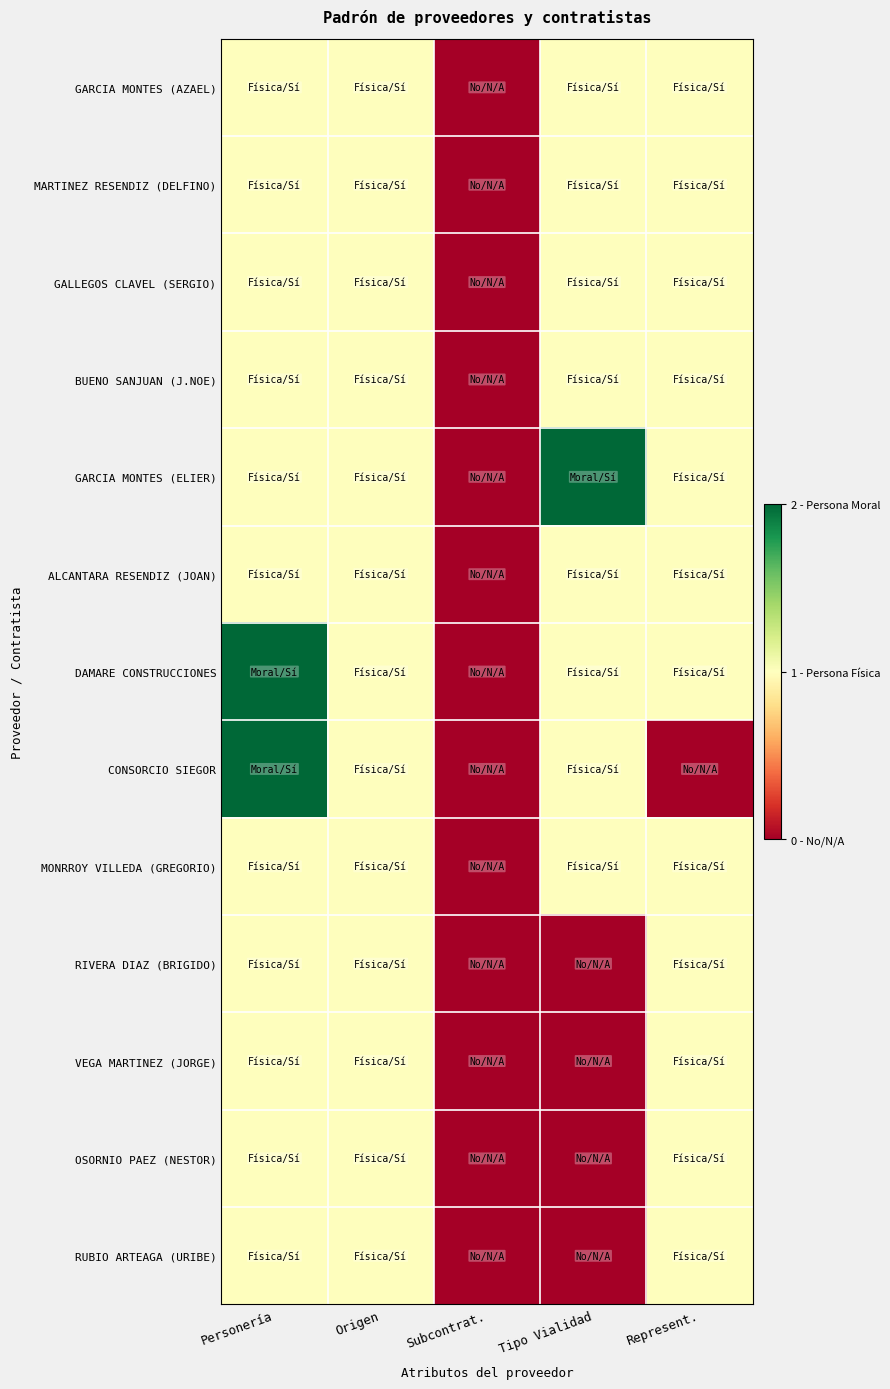

Reading left to right, list all the values displayed in this chart.

GARCIA MONTES (AZAEL): Personería=1	Origen=1	Subcontrat.=0	Tipo Vialidad=1	Represent.=1
MARTINEZ RESENDIZ (DELFINO): Personería=1	Origen=1	Subcontrat.=0	Tipo Vialidad=1	Represent.=1
GALLEGOS CLAVEL (SERGIO): Personería=1	Origen=1	Subcontrat.=0	Tipo Vialidad=1	Represent.=1
BUENO SANJUAN (J.NOE): Personería=1	Origen=1	Subcontrat.=0	Tipo Vialidad=1	Represent.=1
GARCIA MONTES (ELIER): Personería=1	Origen=1	Subcontrat.=0	Tipo Vialidad=2	Represent.=1
ALCANTARA RESENDIZ (JOAN): Personería=1	Origen=1	Subcontrat.=0	Tipo Vialidad=1	Represent.=1
DAMARE CONSTRUCCIONES: Personería=2	Origen=1	Subcontrat.=0	Tipo Vialidad=1	Represent.=1
CONSORCIO SIEGOR: Personería=2	Origen=1	Subcontrat.=0	Tipo Vialidad=1	Represent.=0
MONRROY VILLEDA (GREGORIO): Personería=1	Origen=1	Subcontrat.=0	Tipo Vialidad=1	Represent.=1
RIVERA DIAZ (BRIGIDO): Personería=1	Origen=1	Subcontrat.=0	Tipo Vialidad=0	Represent.=1
VEGA MARTINEZ (JORGE): Personería=1	Origen=1	Subcontrat.=0	Tipo Vialidad=0	Represent.=1
OSORNIO PAEZ (NESTOR): Personería=1	Origen=1	Subcontrat.=0	Tipo Vialidad=0	Represent.=1
RUBIO ARTEAGA (URIBE): Personería=1	Origen=1	Subcontrat.=0	Tipo Vialidad=0	Represent.=1